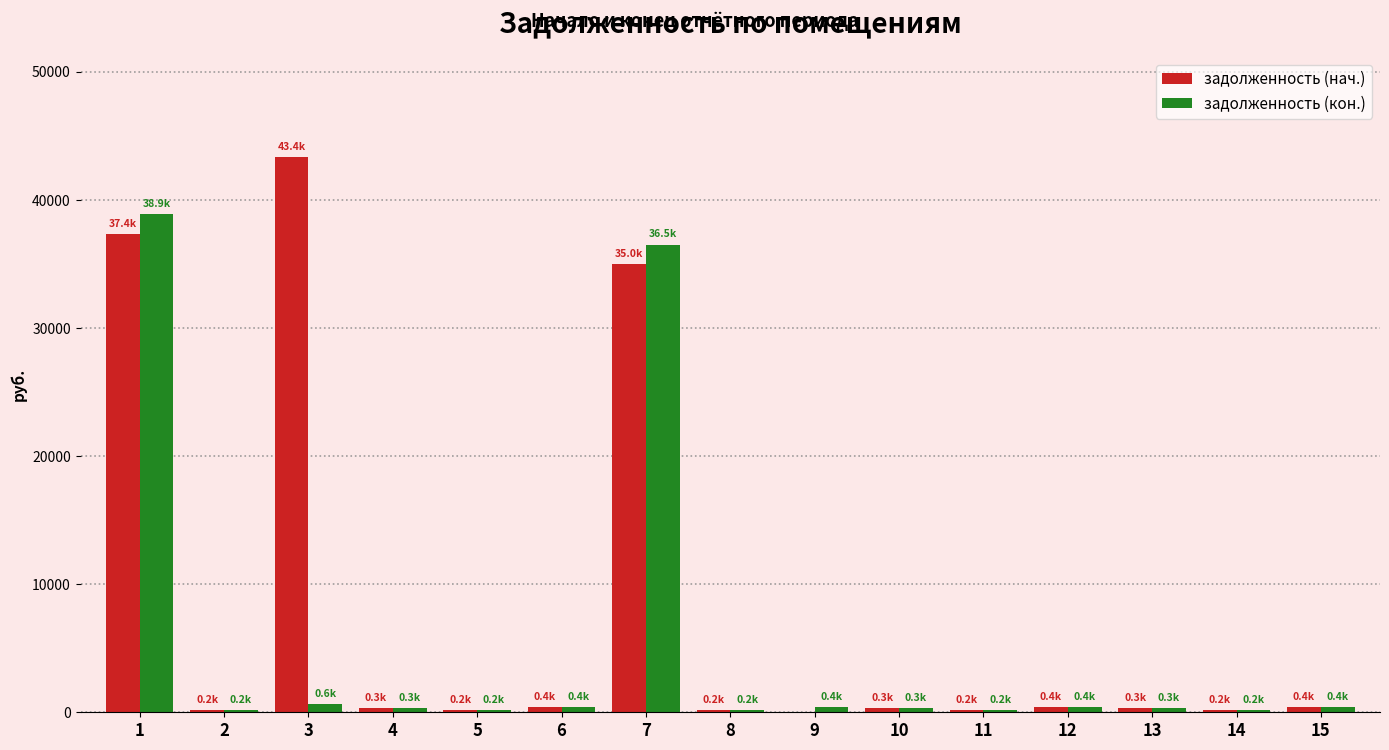

What is the maximum value shown in the chart?

43361.7